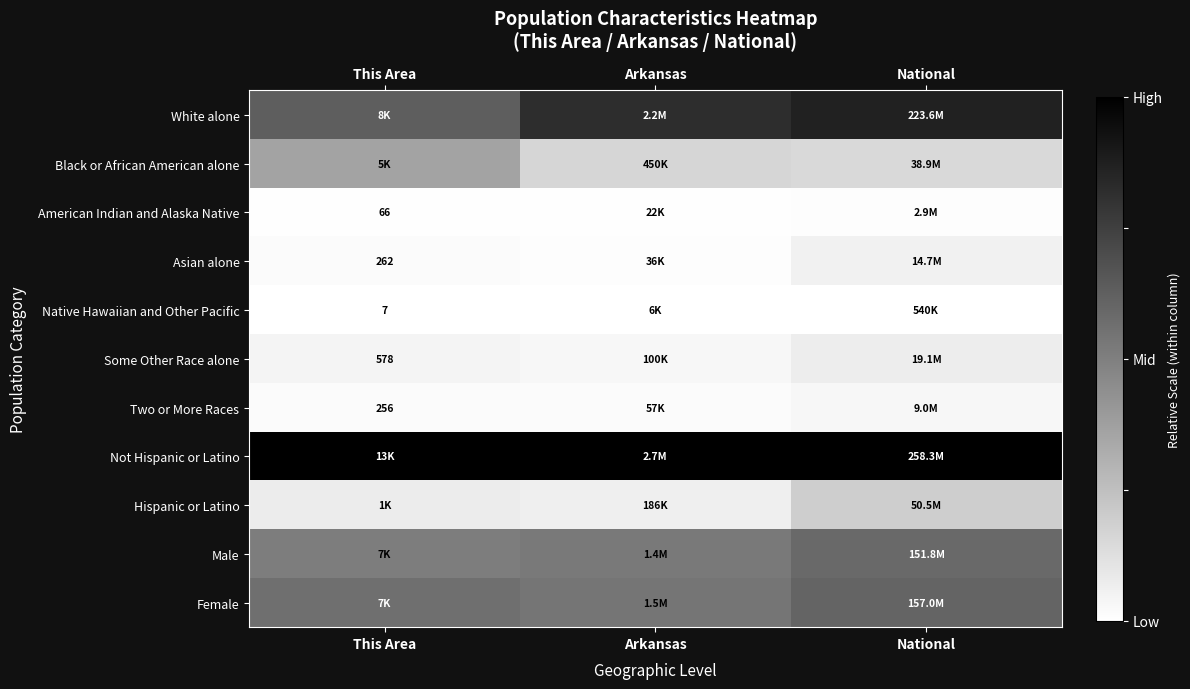

Count the number of categories in the chart.

3